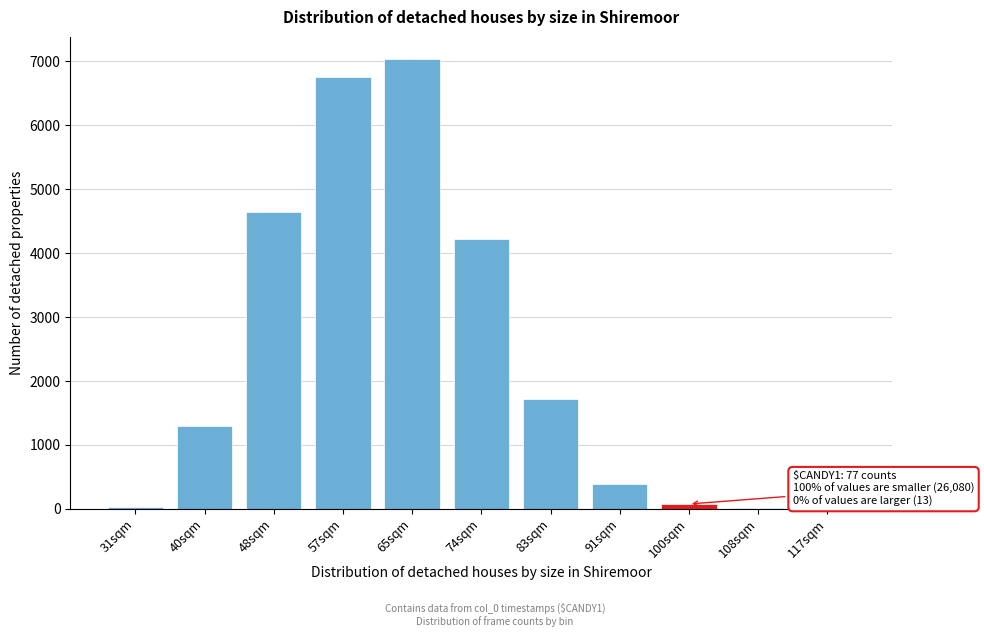

What is the sum of all values?

26170